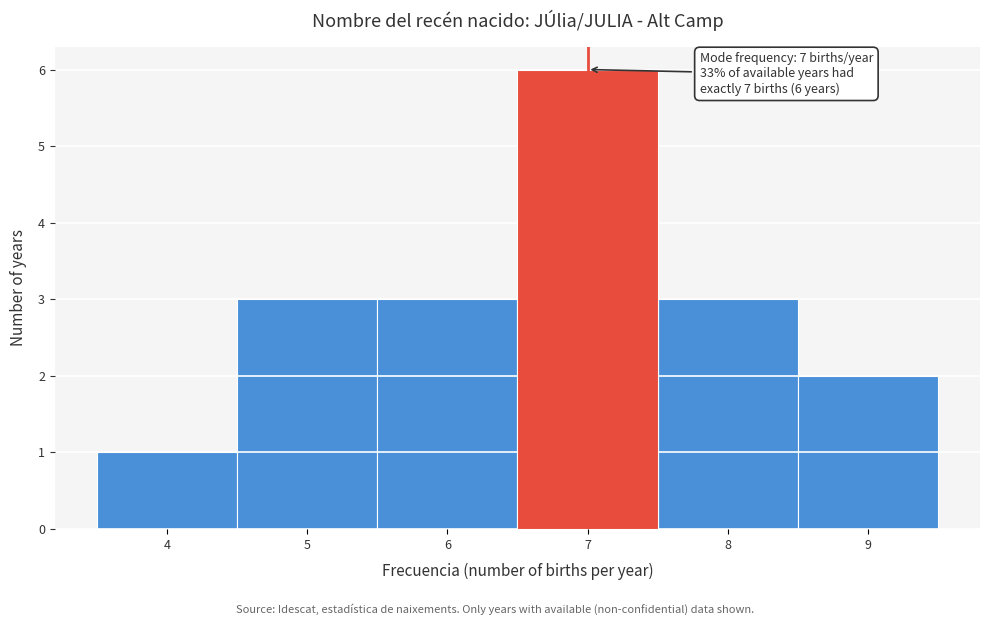

Over which range of the x-axis is the bar tallest?

6.5 to 7.5